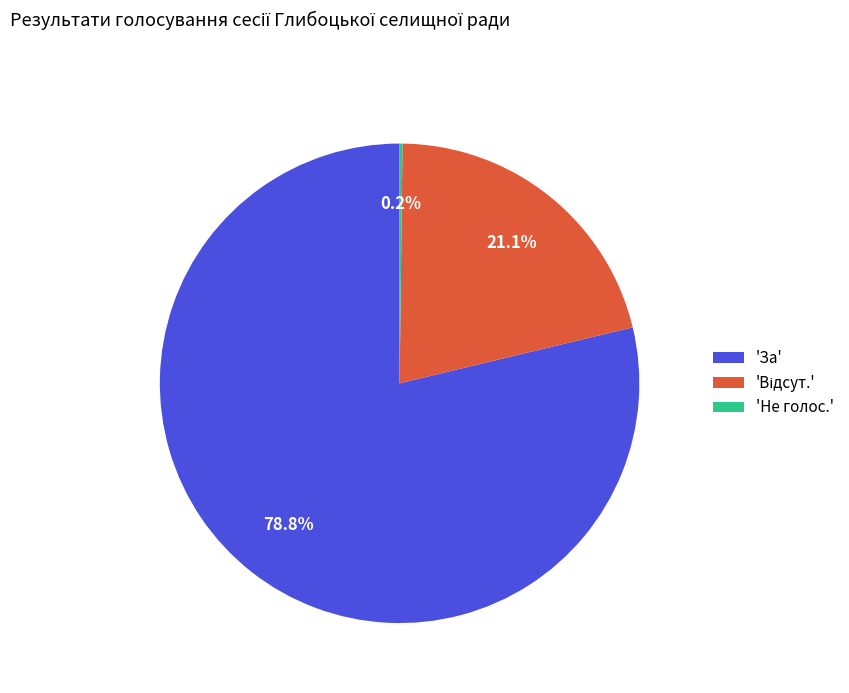

Which category has the biggest portion of the pie?

'За'